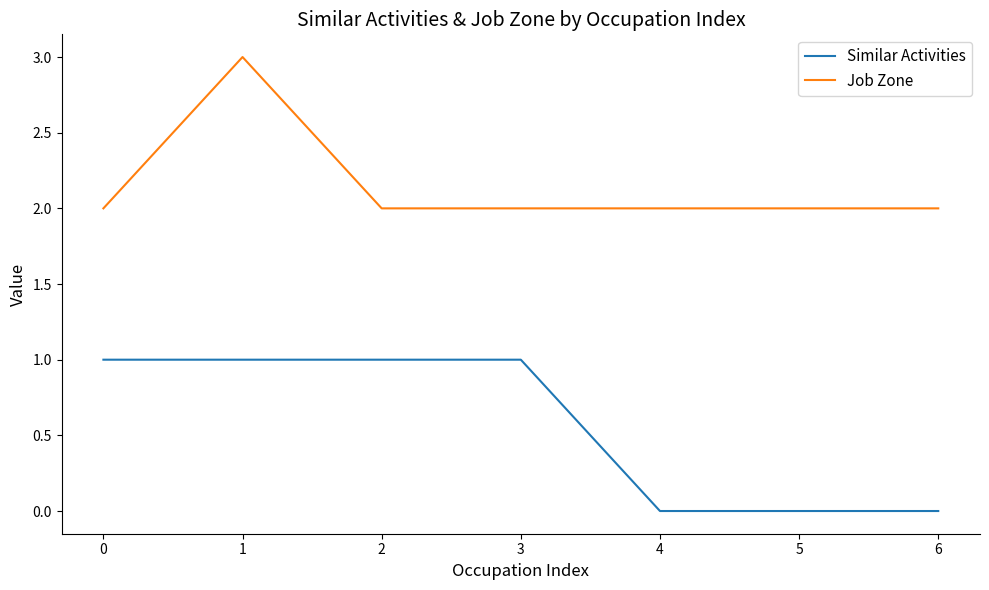

What are all the series names shown in the legend?

Similar Activities, Job Zone